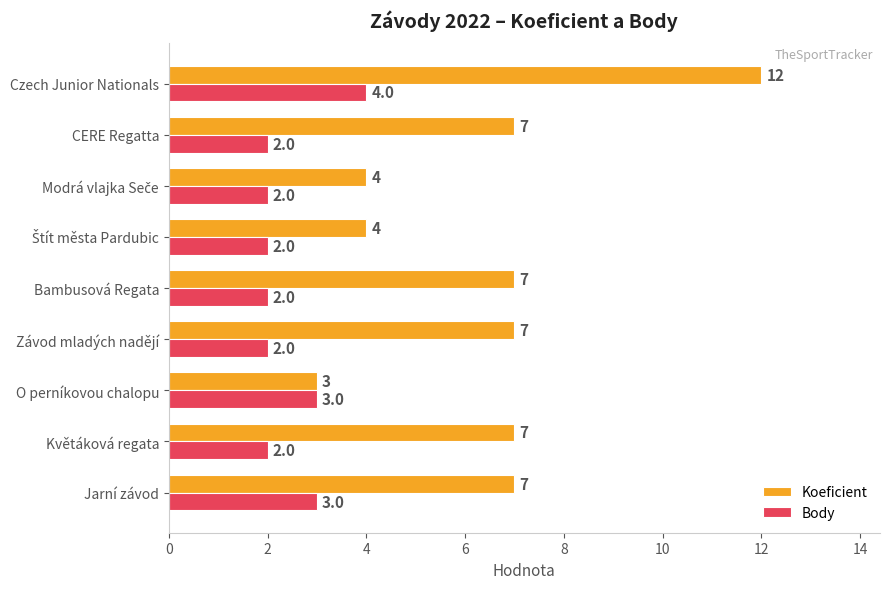

What is the spread (max minus min) of values at CERE Regatta?

5